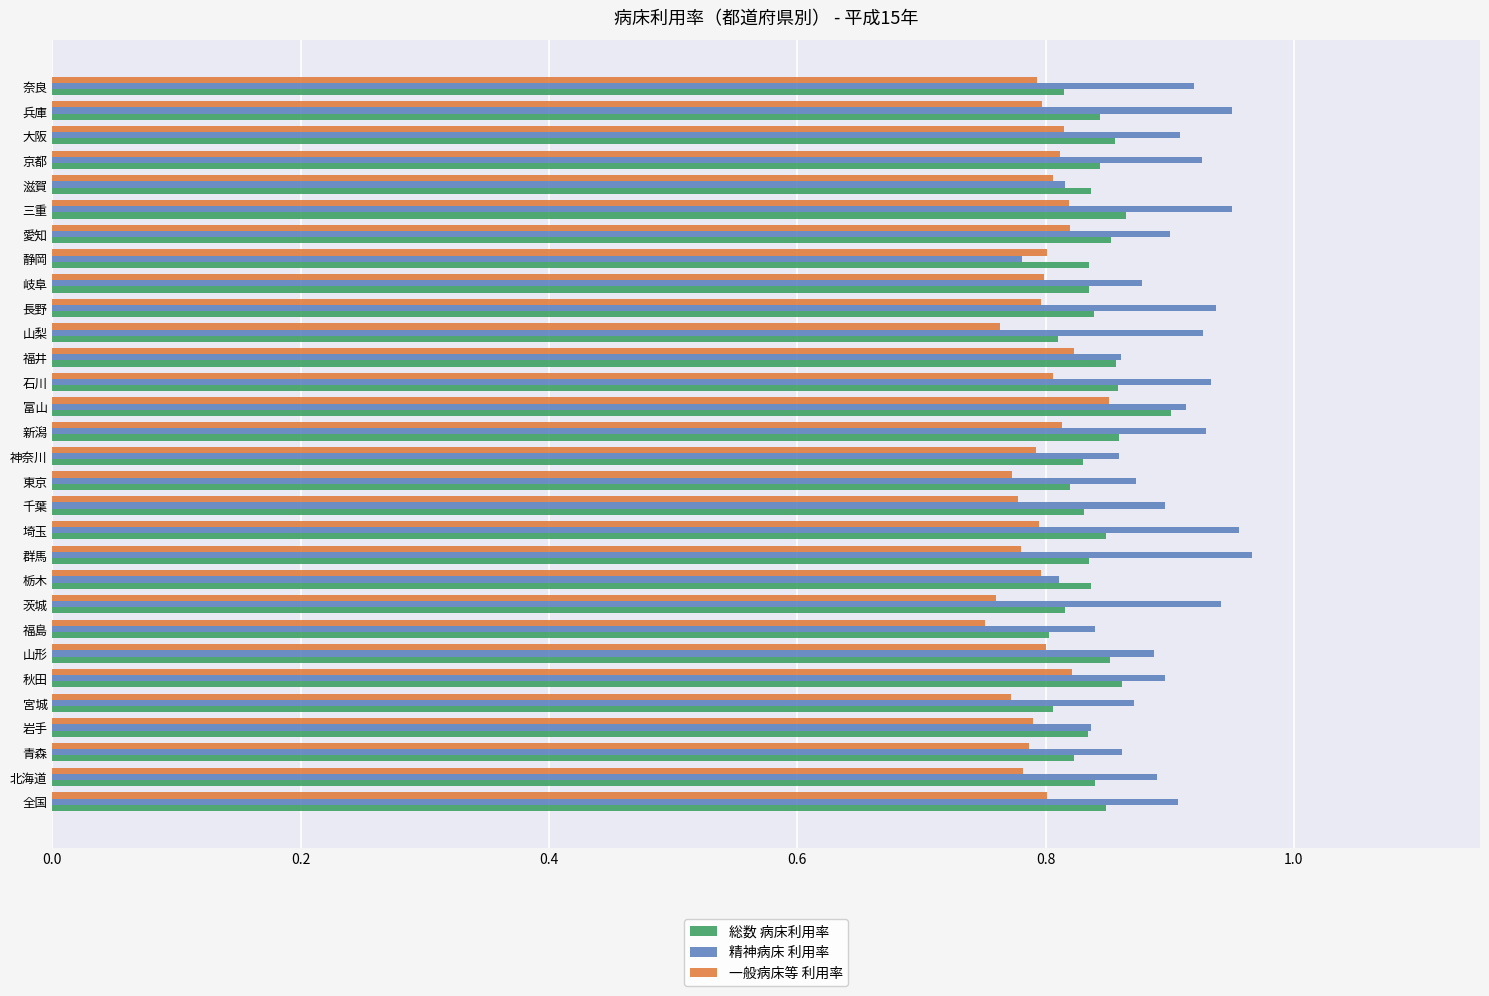

Rank the series by their maximum value, from highest to lowest.

精神病床 利用率, 総数 病床利用率, 一般病床等 利用率